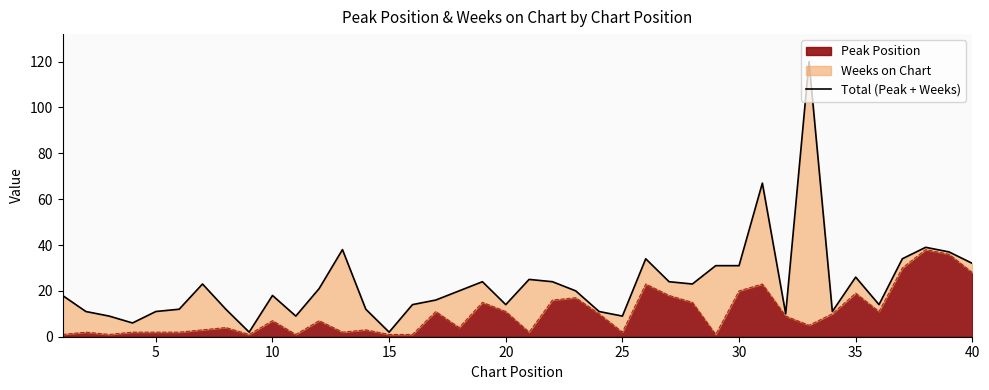

What is the average value?

23